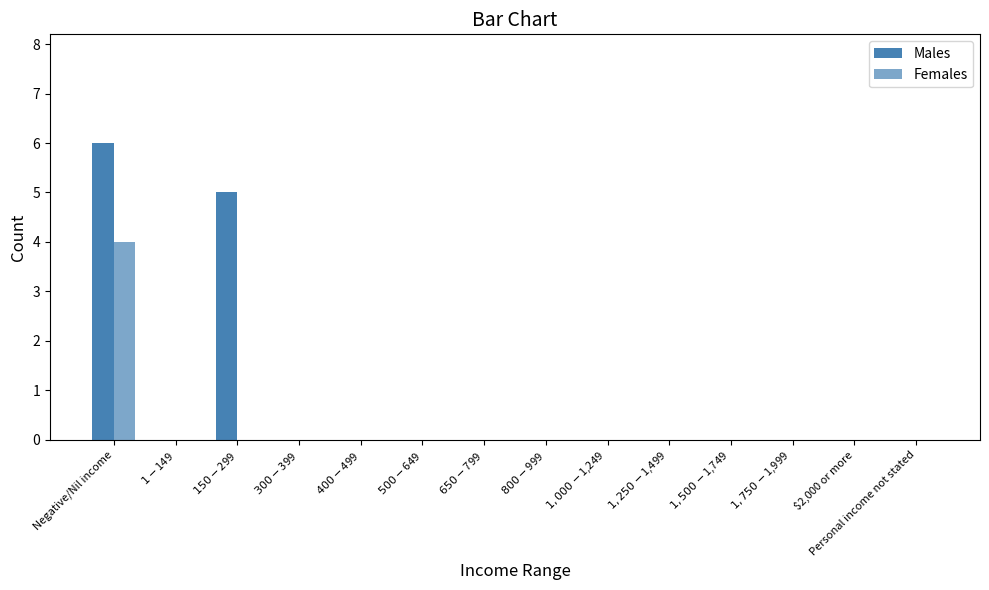

Does the chart contain stacked bars?

No